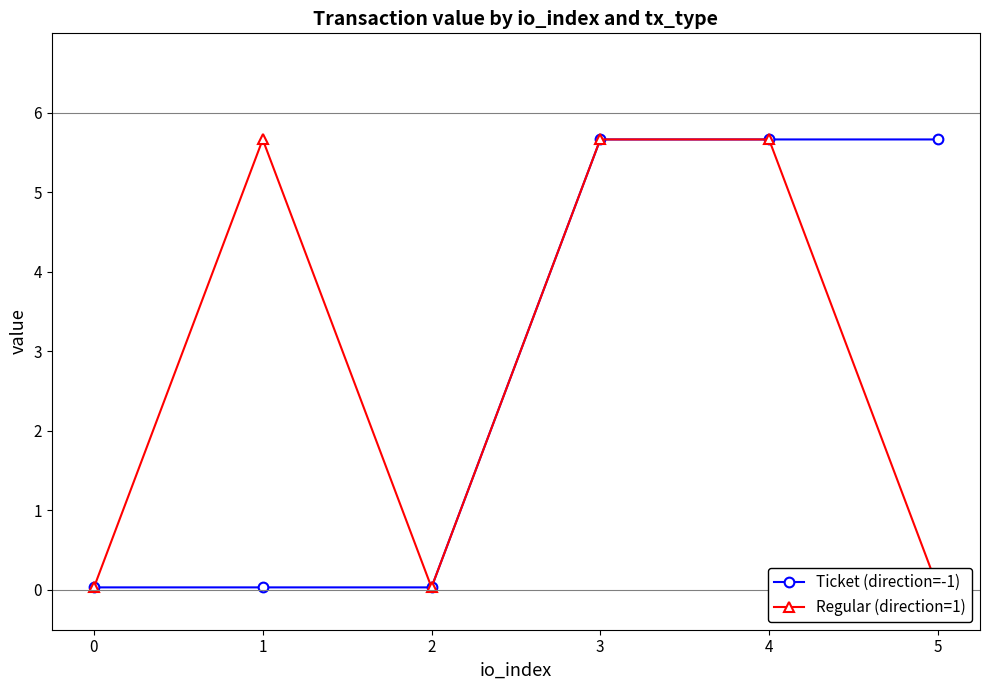

At which category does Regular (direction=1) reach its first local valley?

2